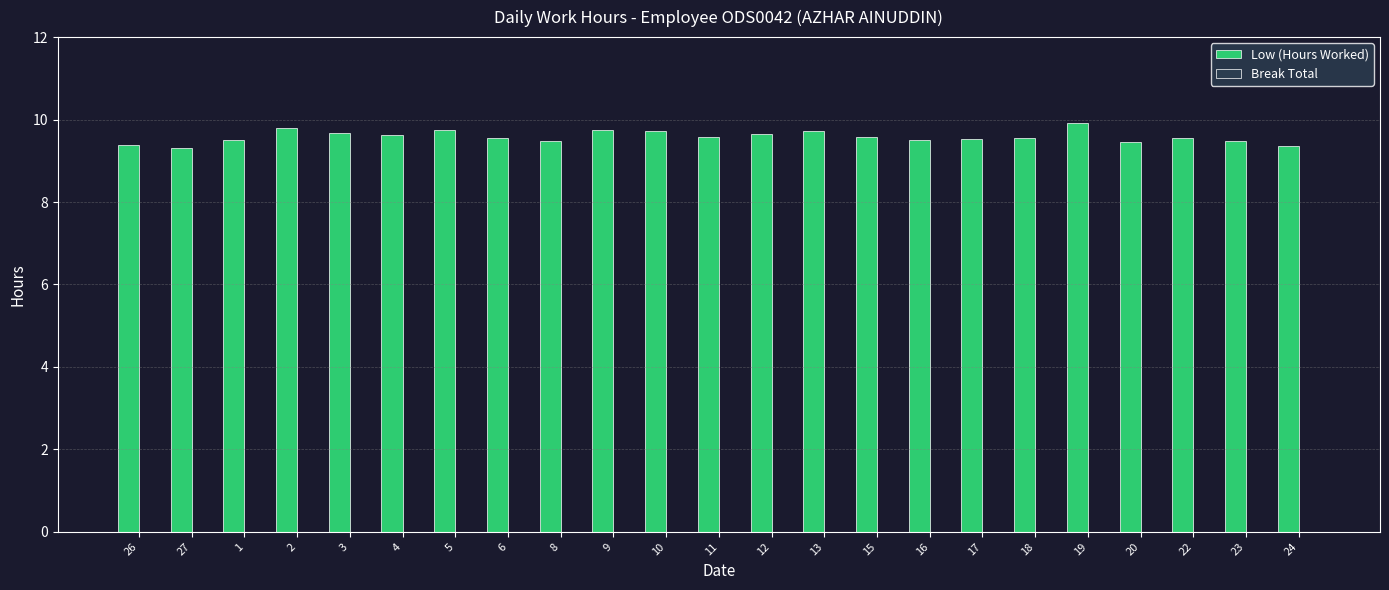

What is the label of the 23rd bar from the left?

24